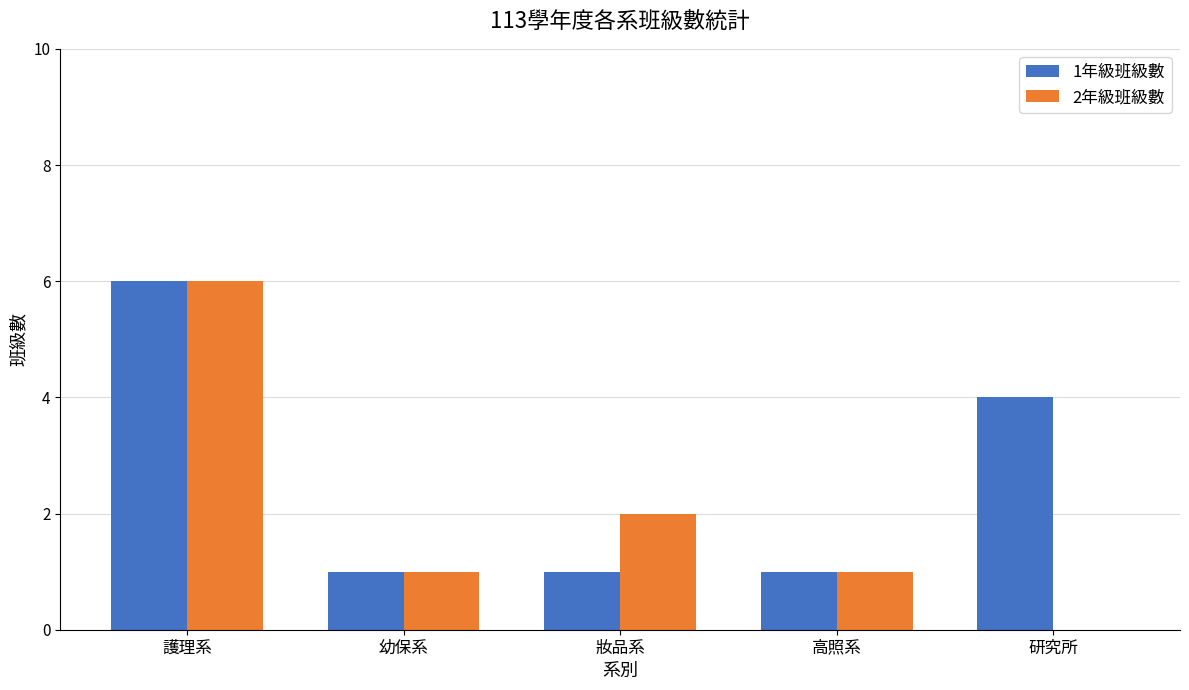

What is the maximum value shown in the chart?

6